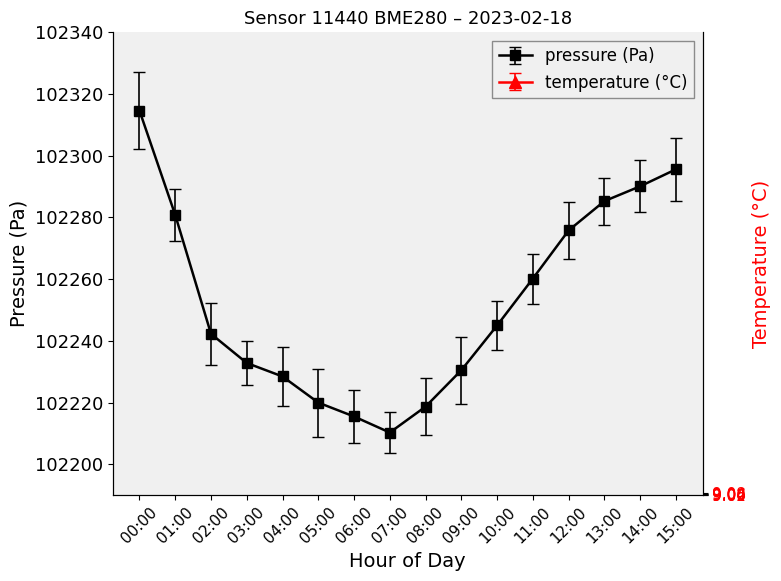

At which category does the chart reach its minimum across all series?

07:00